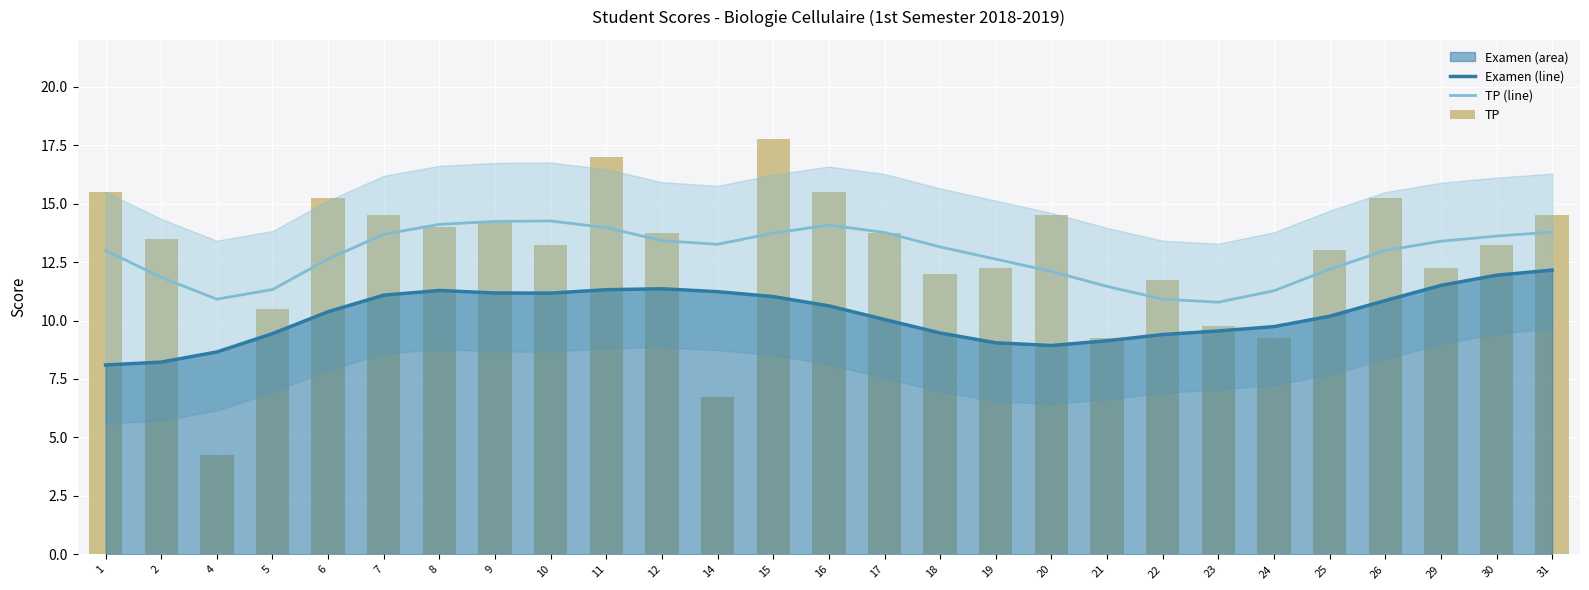

What is the value of the TP (line) bar at the 27th from the left?

13.8